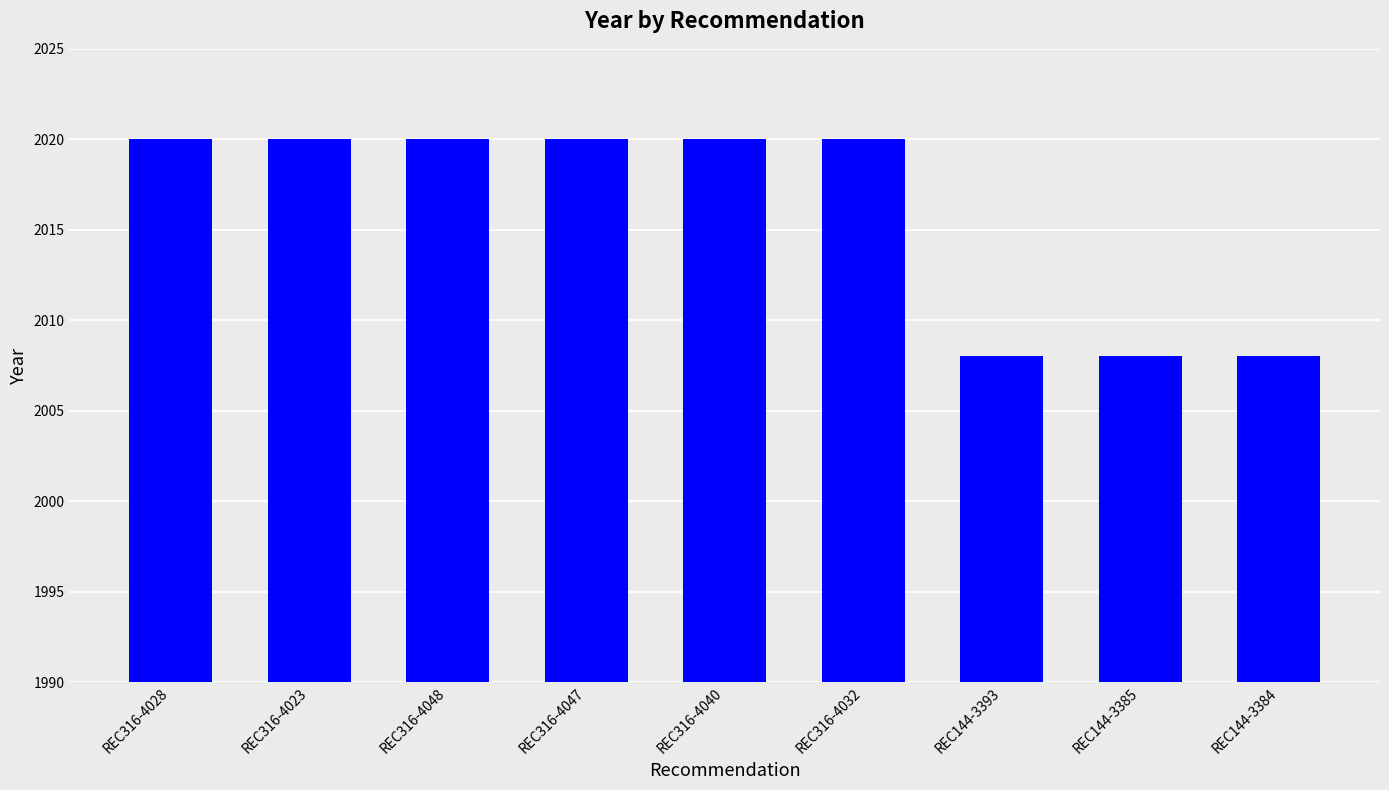

What is the label of the 4th bar from the left?

REC316-4047